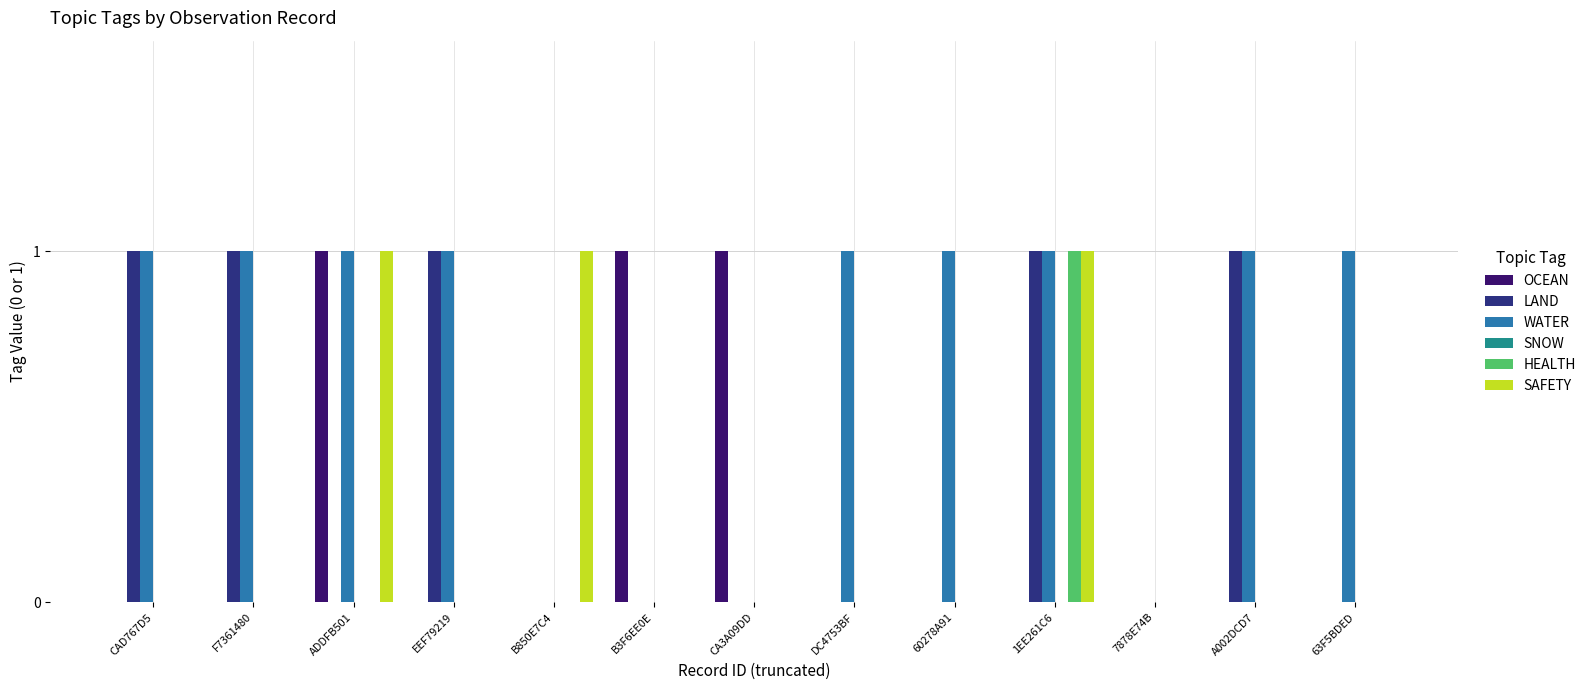

The value of LAND at 63F5BDED is 0. True or false?

True